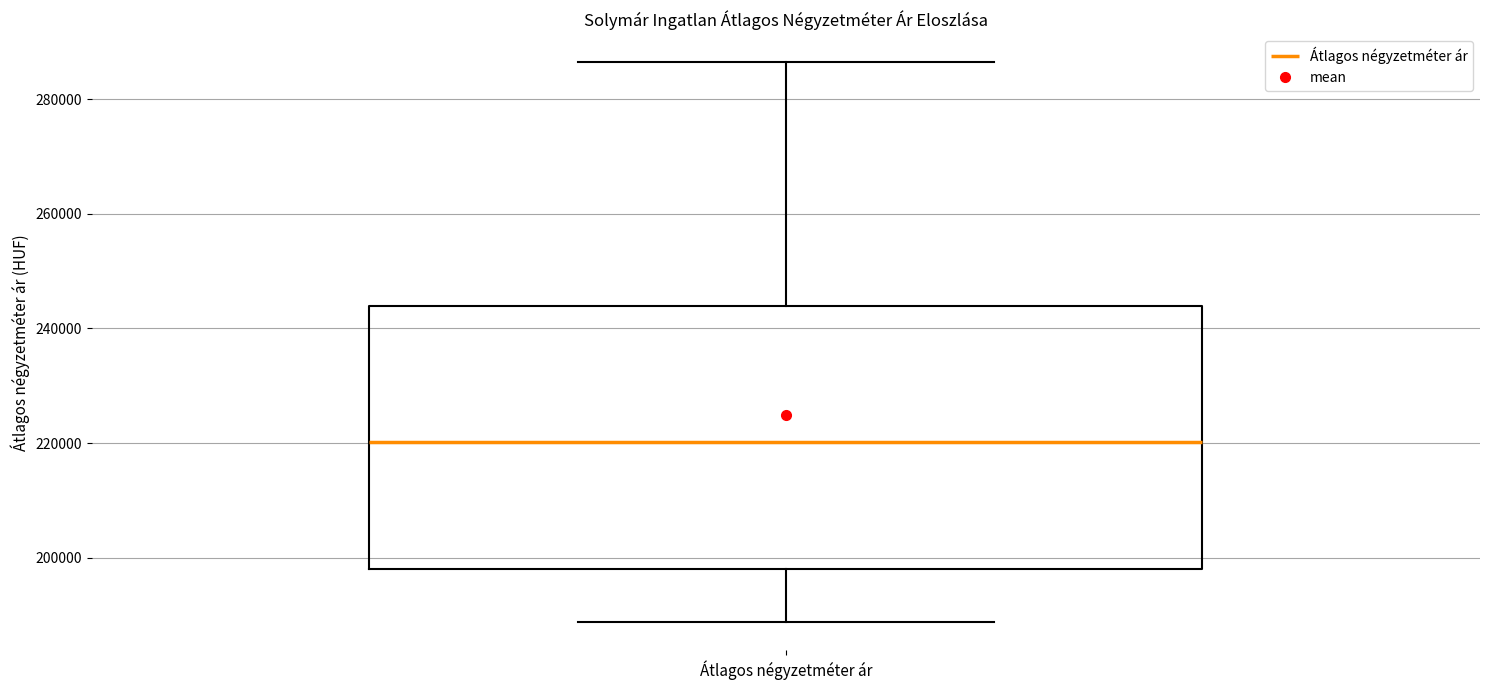

Transcribe this box plot: give where the median line is, the range the box spans, and where the two whiskers end, as read against the y-axis. The values are not printed on the chart, so give them approximately, as read against the axis.

median 220000, box 198000 to 244000, whiskers 188000 to 286000